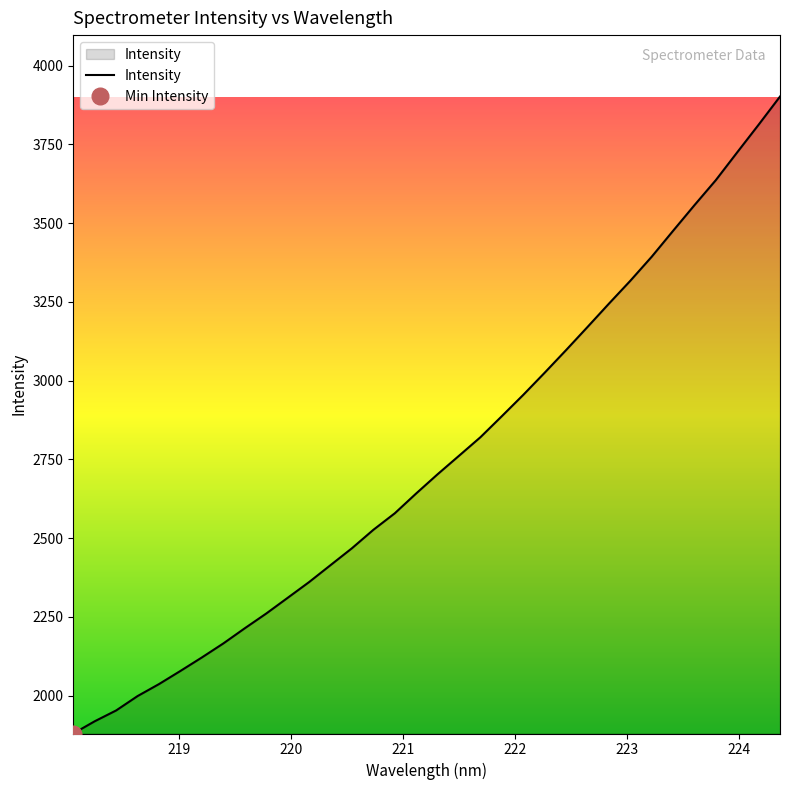

What is the highest value of the Intensity series?

3902.0